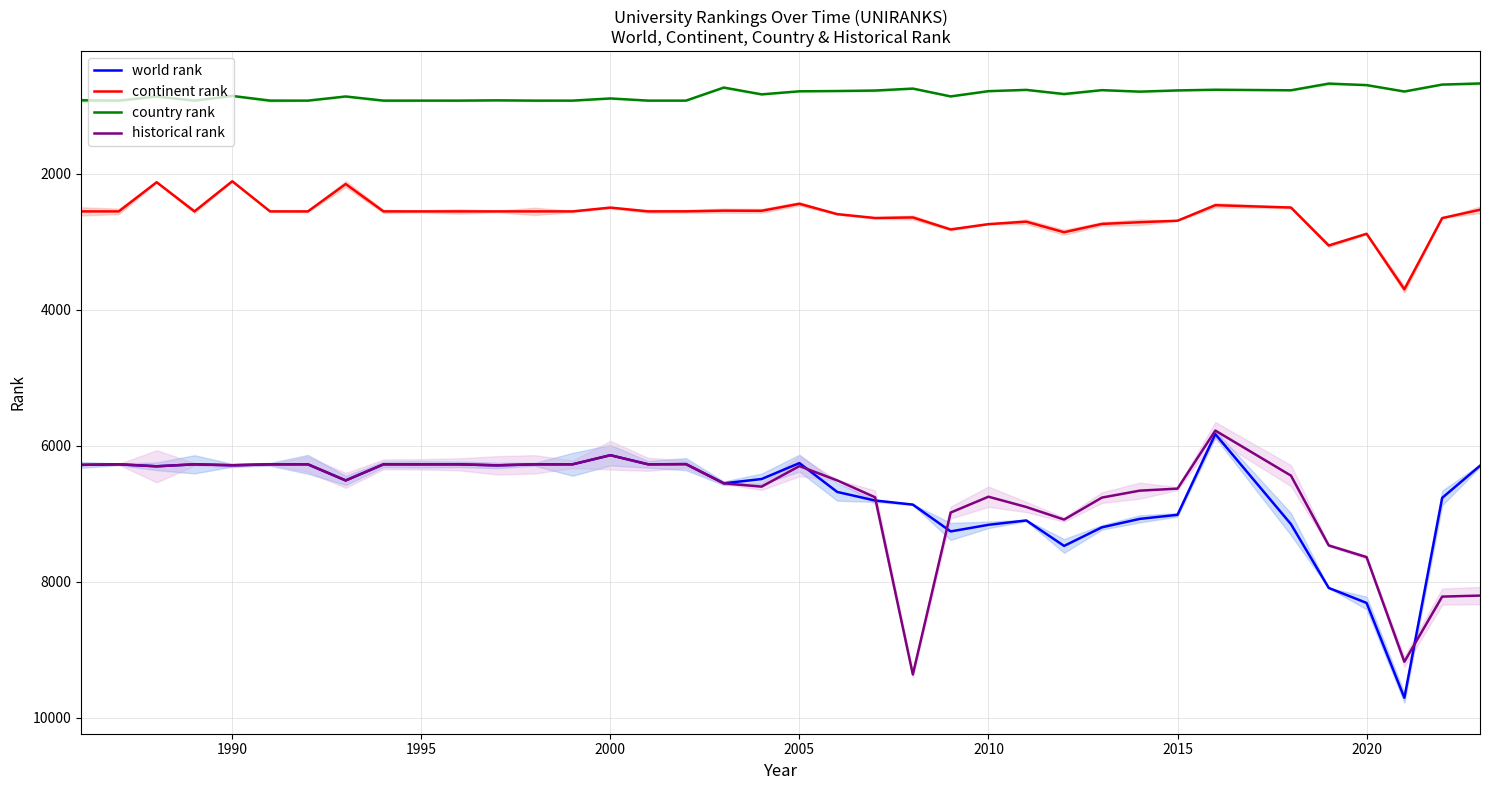

True or false: continent rank and country rank intersect in this chart.

False